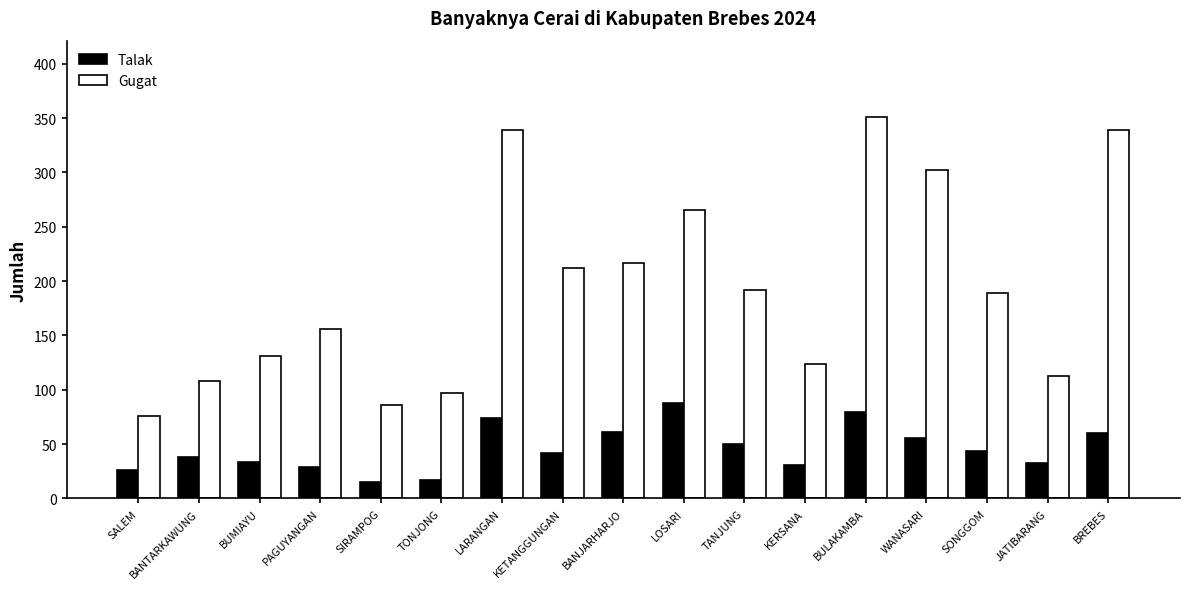

How many data points does each series have?

17